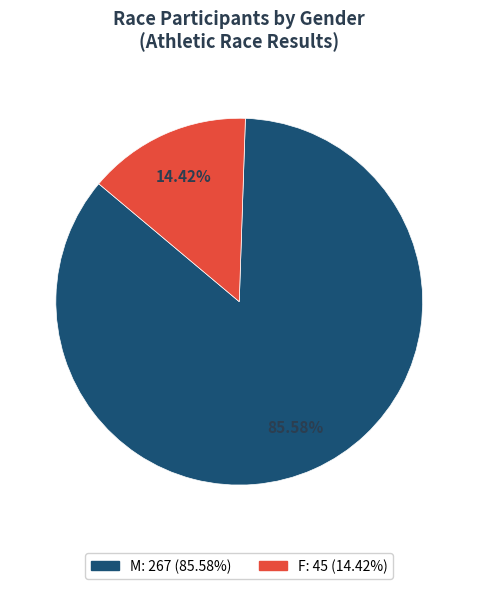

To the nearest percent, what is the difference between the largest and smallest slice percentages?

71%